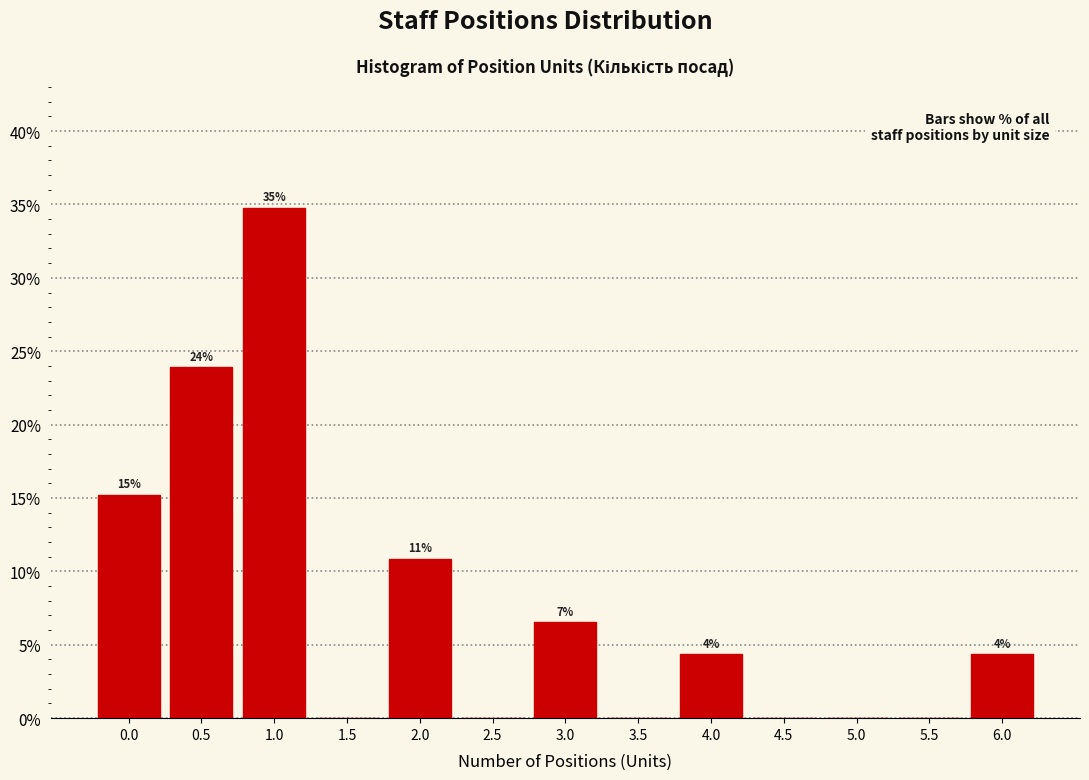

Are the bars horizontal?

No